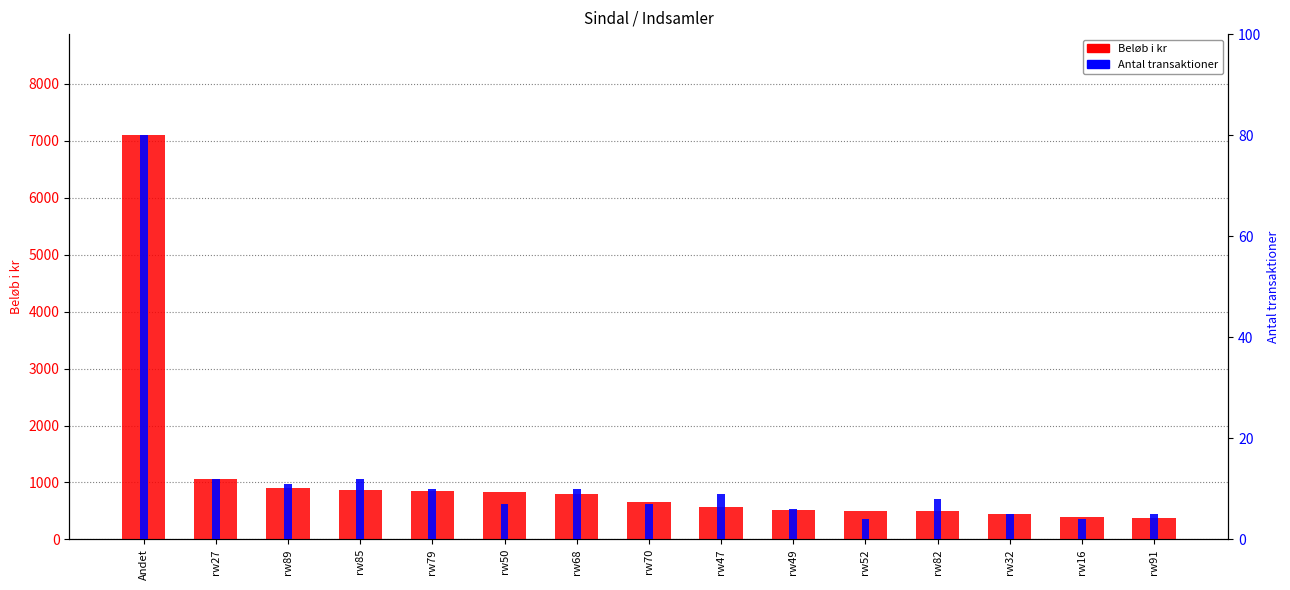

Rank the series at rw49 from lowest to highest value.

Antal transaktioner, Beløb i kr